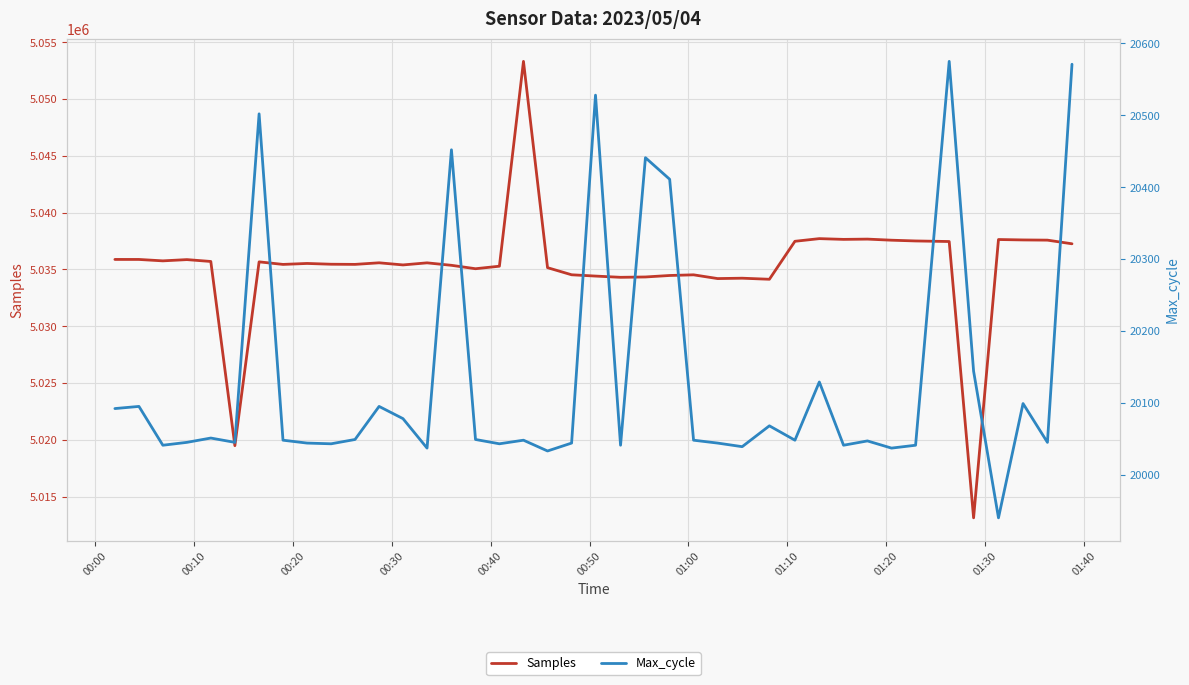

What is the maximum value for Samples?

5053311